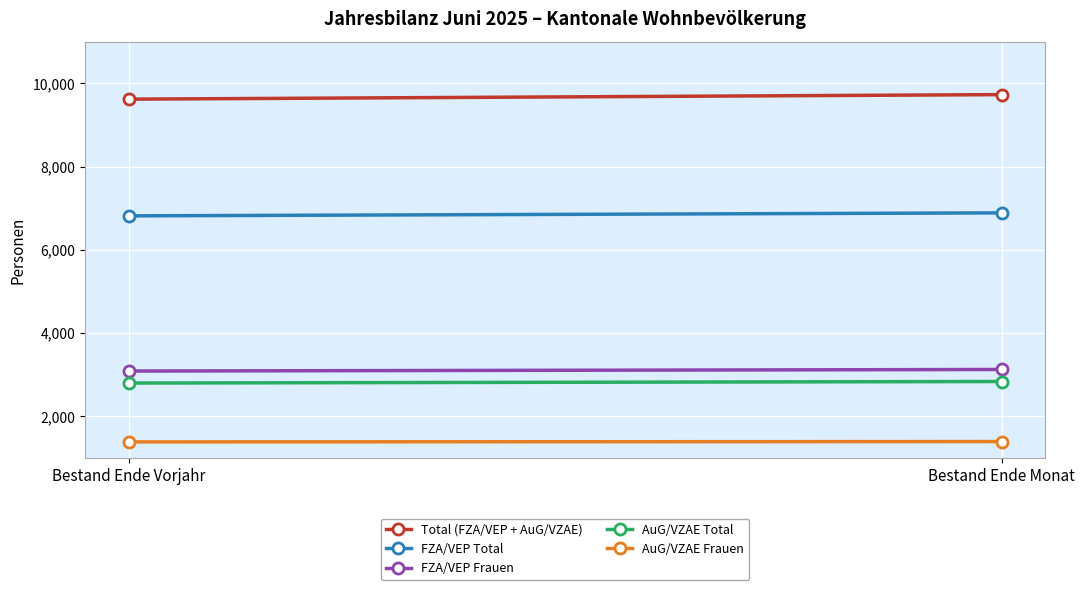

The value of AuG/VZAE Frauen at Bestand Ende Vorjahr is 1389. True or false?

True